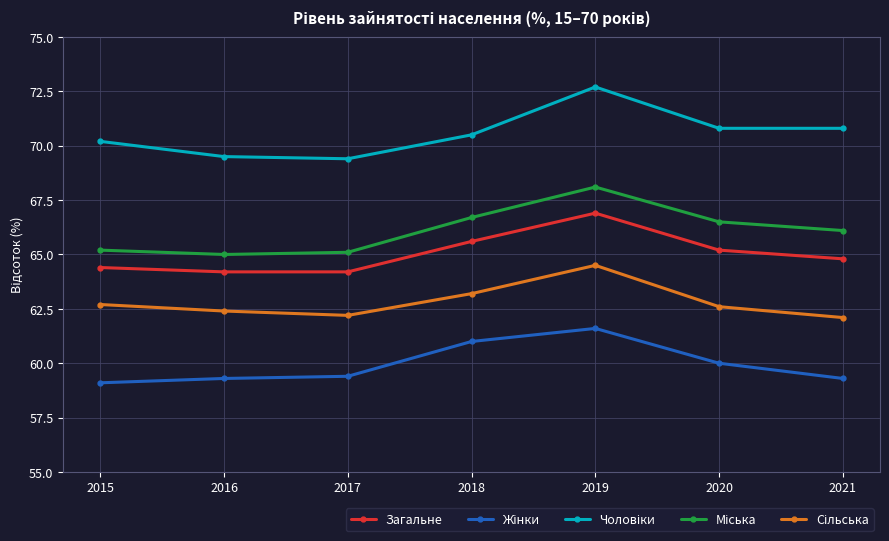

What is the difference between the maximum and minimum values in the Загальне series?

2.7